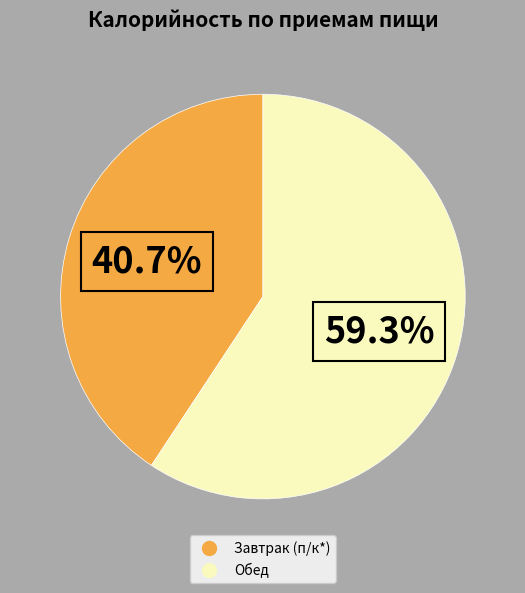

To the nearest percent, what percentage of the pie is Обед?

59%